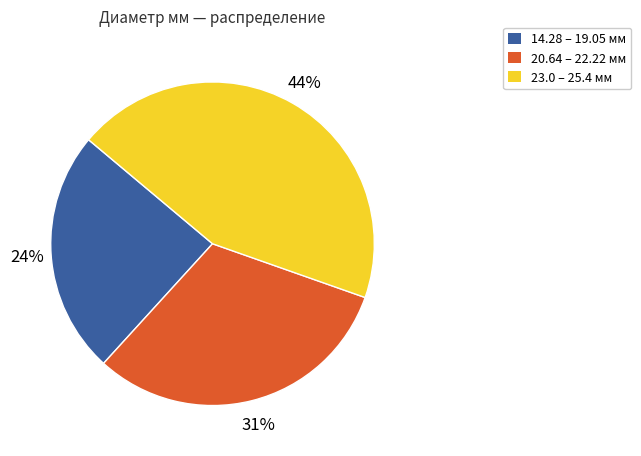

How many segments does this pie chart have?

3